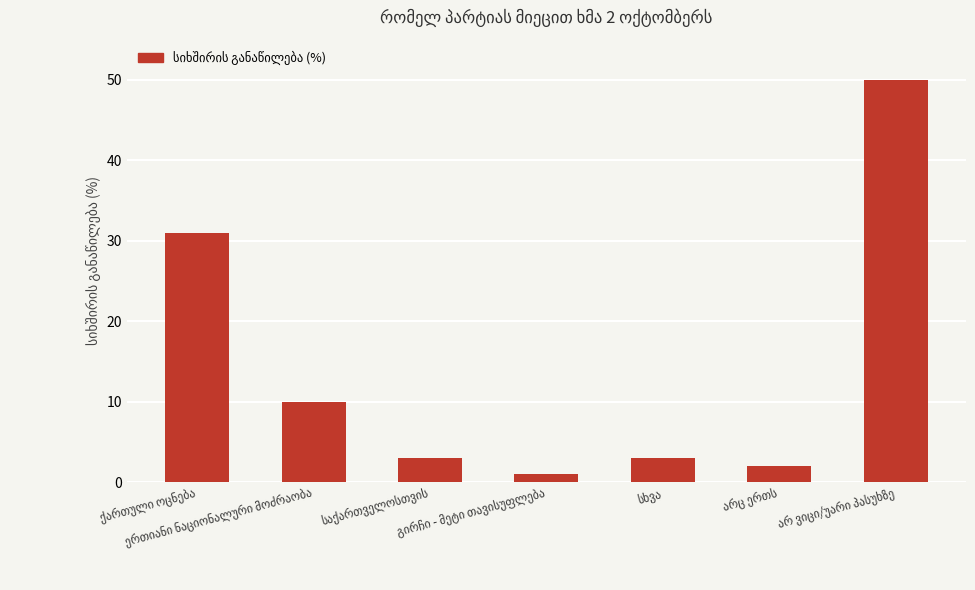

What is the minimum value shown in the chart?

1